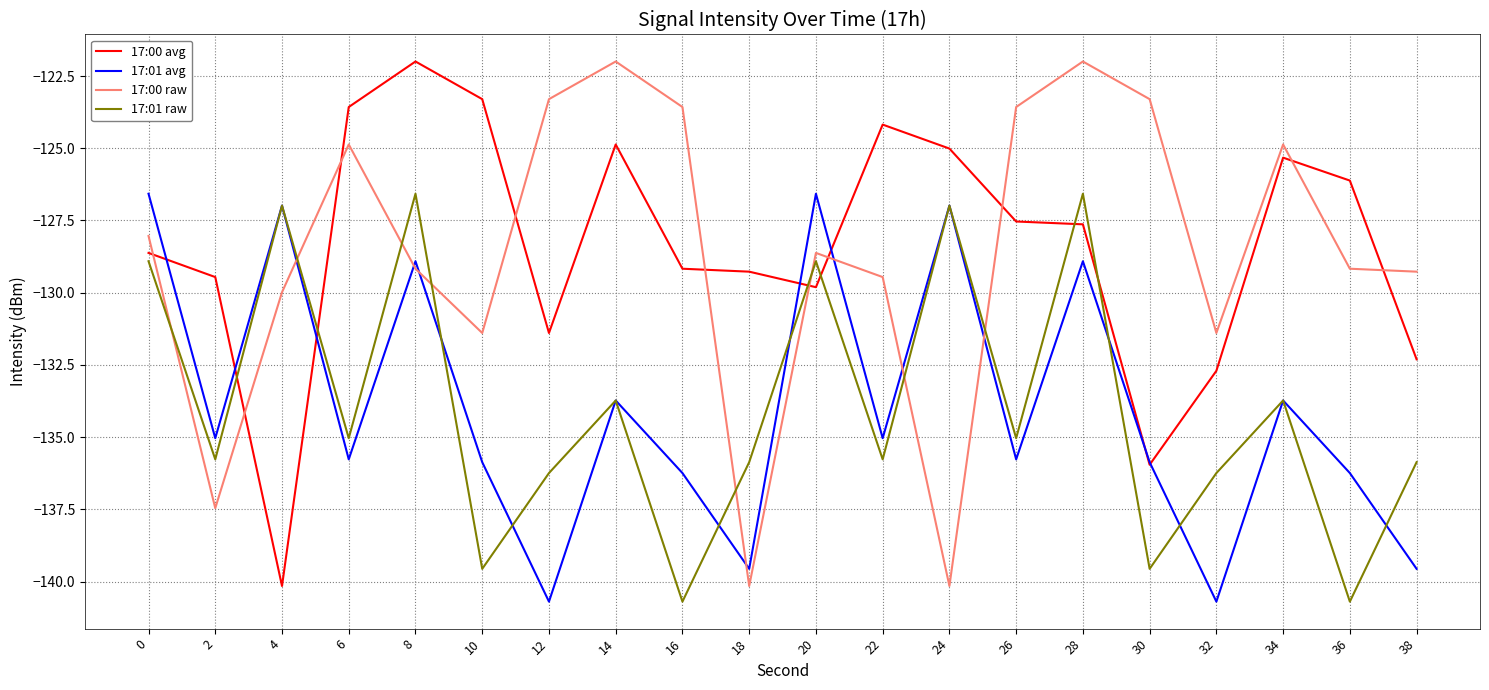

What is the approximate value of 17:01 raw at 12?

-136.2